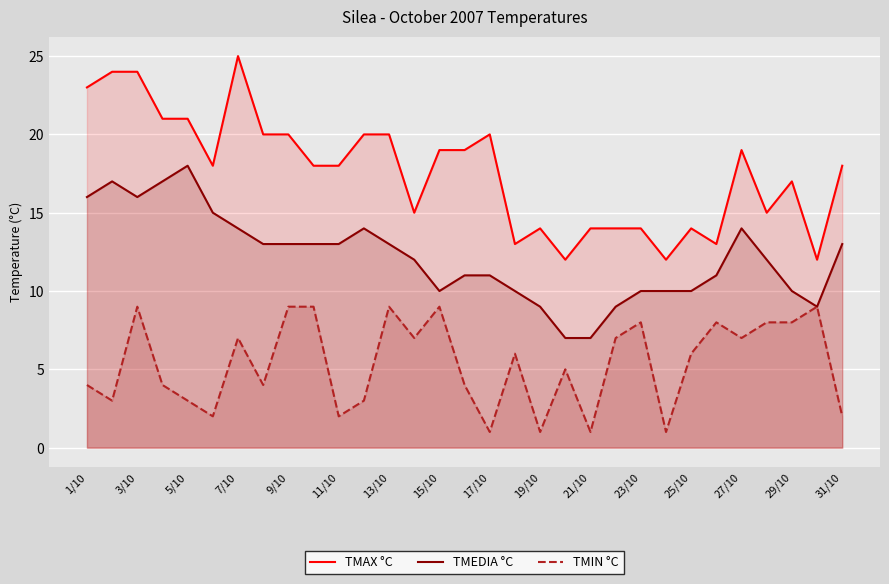

True or false: TMEDIA °C and TMIN °C intersect in this chart.

False